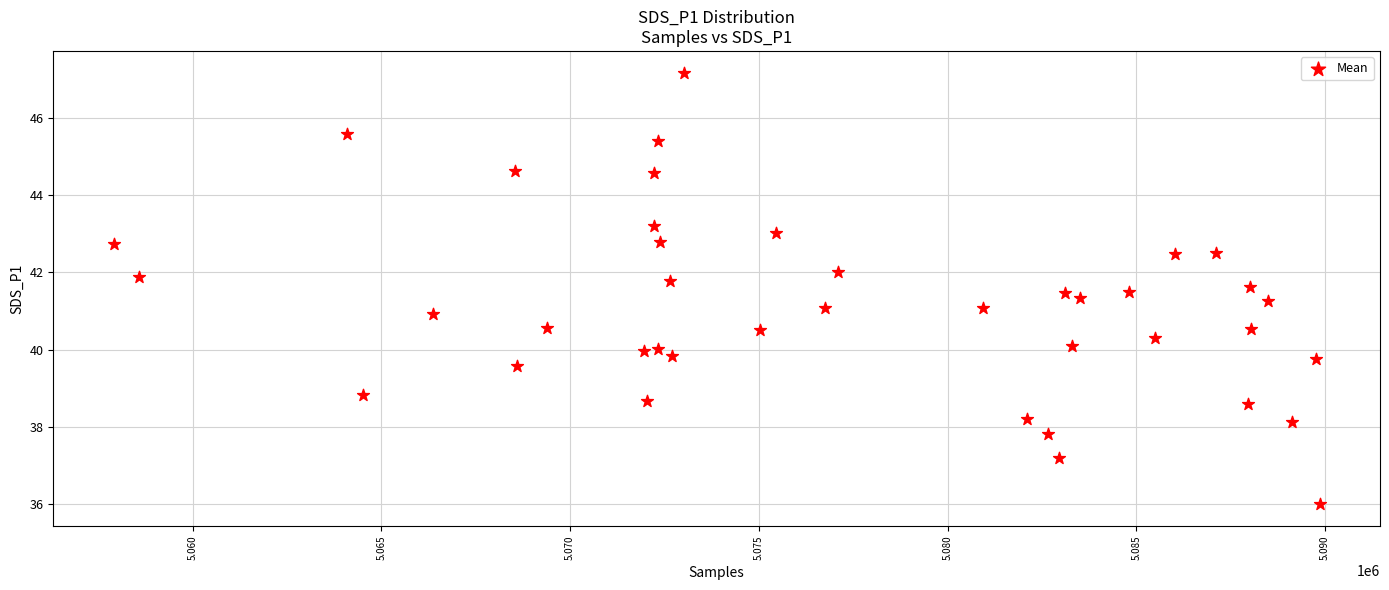

What is the range of X values (max minus min)?

31951.0